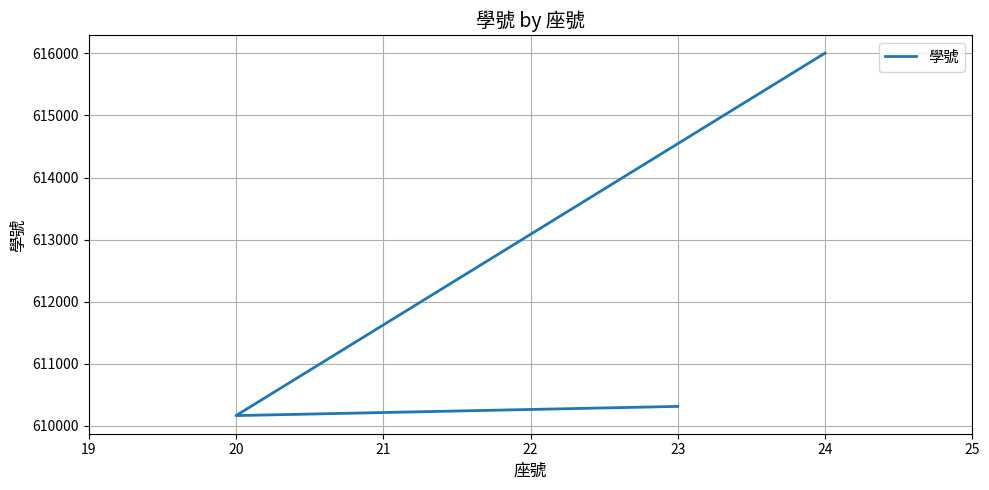

Which label corresponds to the smallest value in the chart?

20